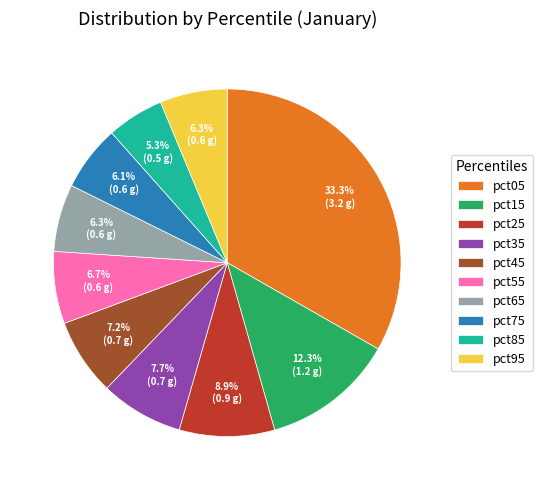

Which category has the biggest portion of the pie?

pct05